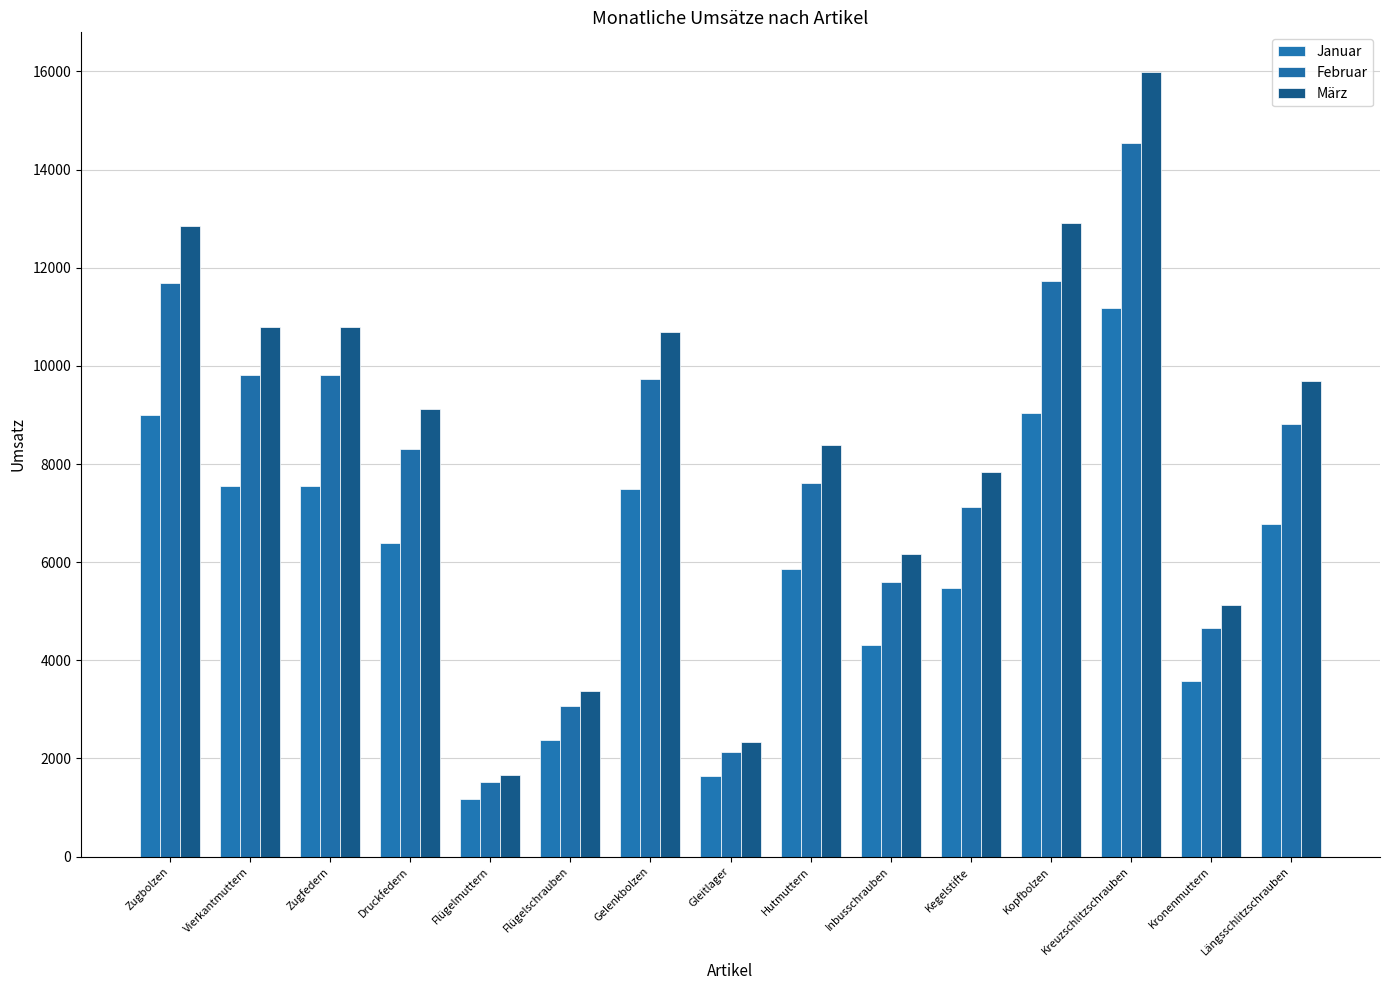

How many data points does each series have?

15